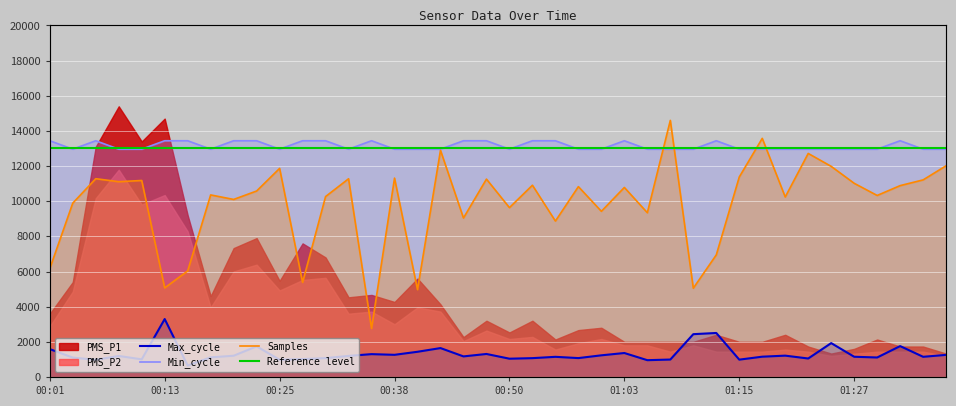

Does the chart display data point markers on the line(s)?

No